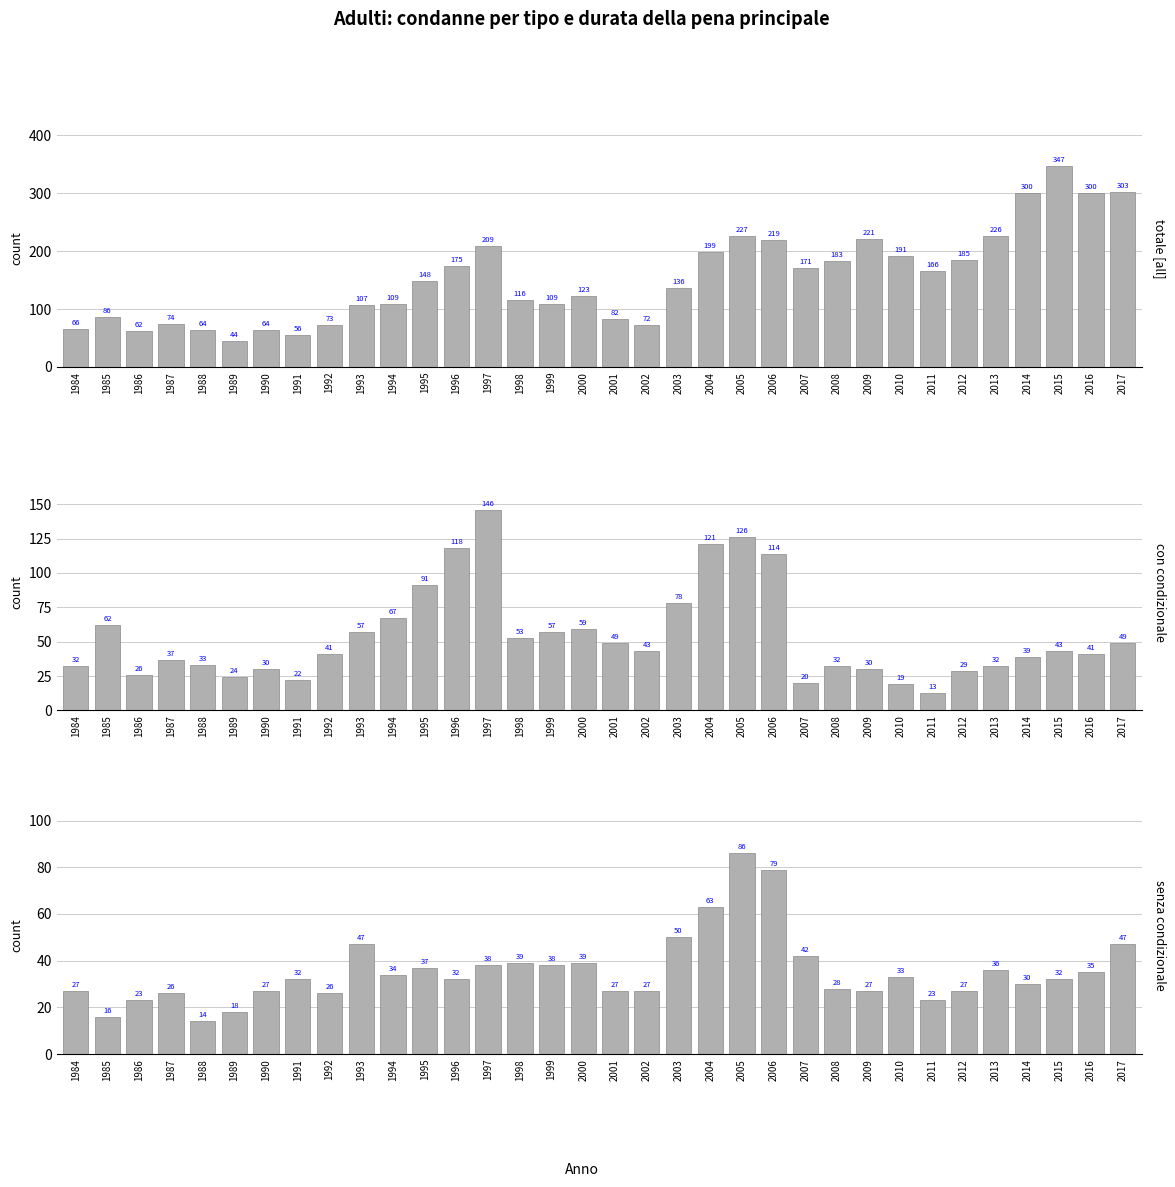

Rank the series by their maximum value, from highest to lowest.

Totale, Con condizionale, Senza condizionale